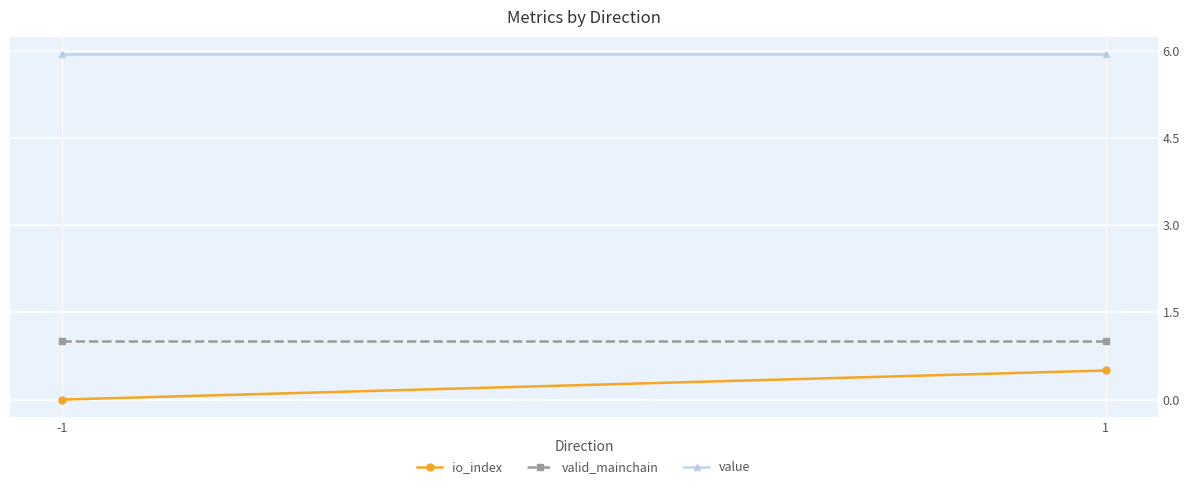

Is the value of io_index at 1 greater than the value of valid_mainchain at 1?

No